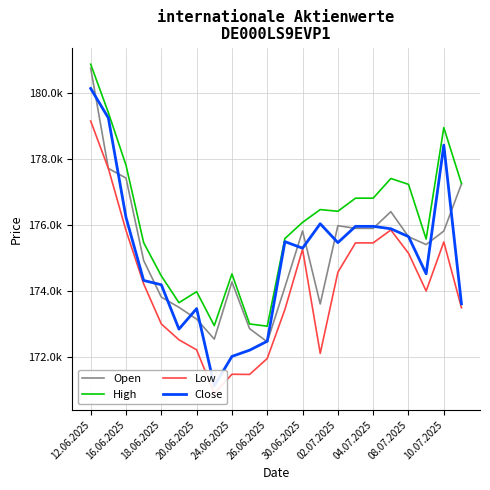

What is the sum of the High values at 10.07.2025 and 13?

349398